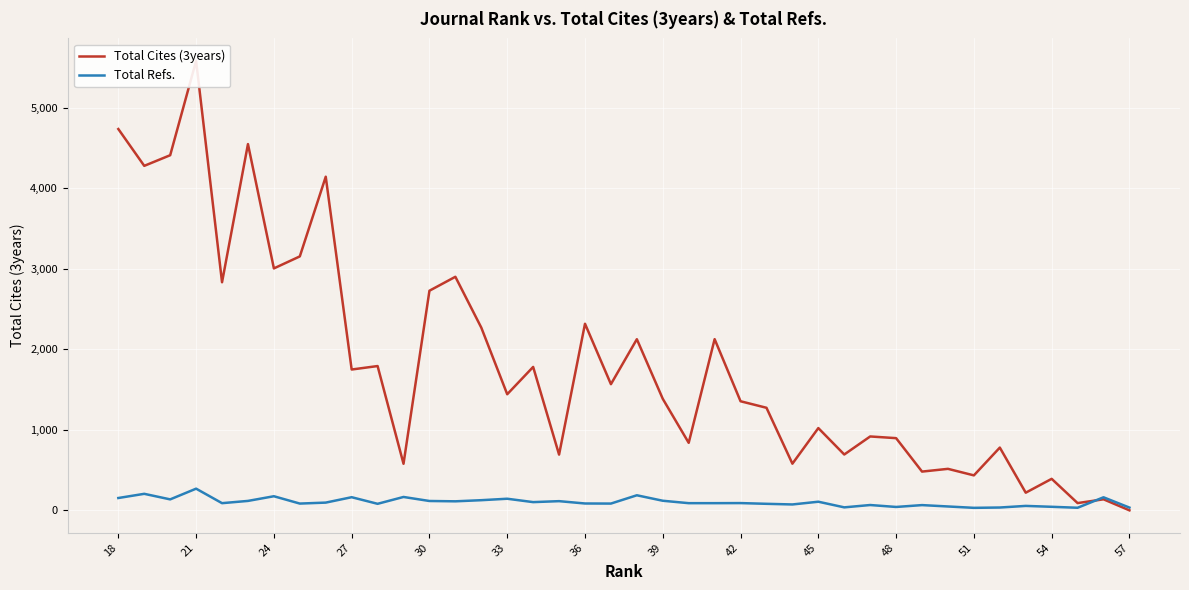

What is the sum of all Total Cites (3years) values?

72724